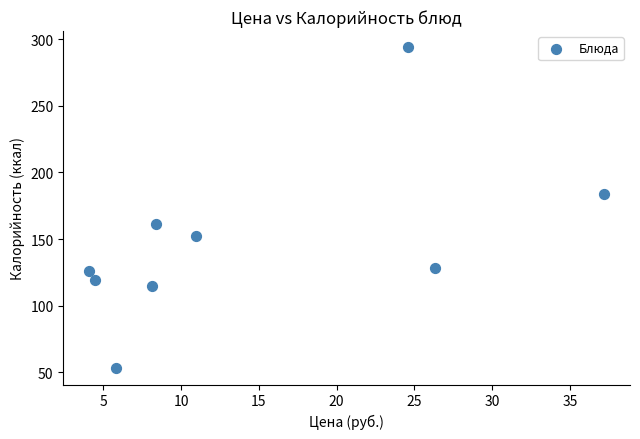

What is the average Y value?

148